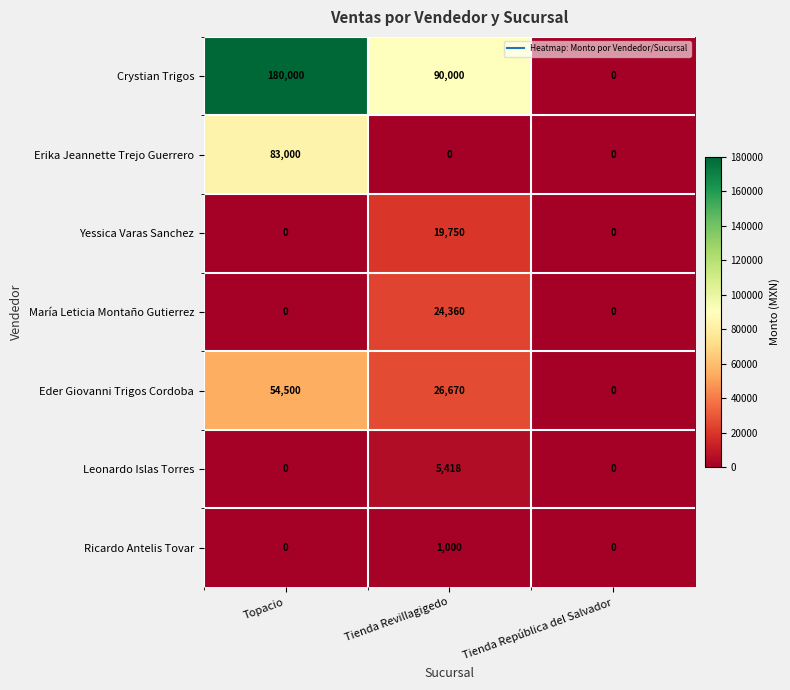

The value of Eder Giovanni Trigos Cordoba at Tienda República del Salvador is -17481. True or false?

False